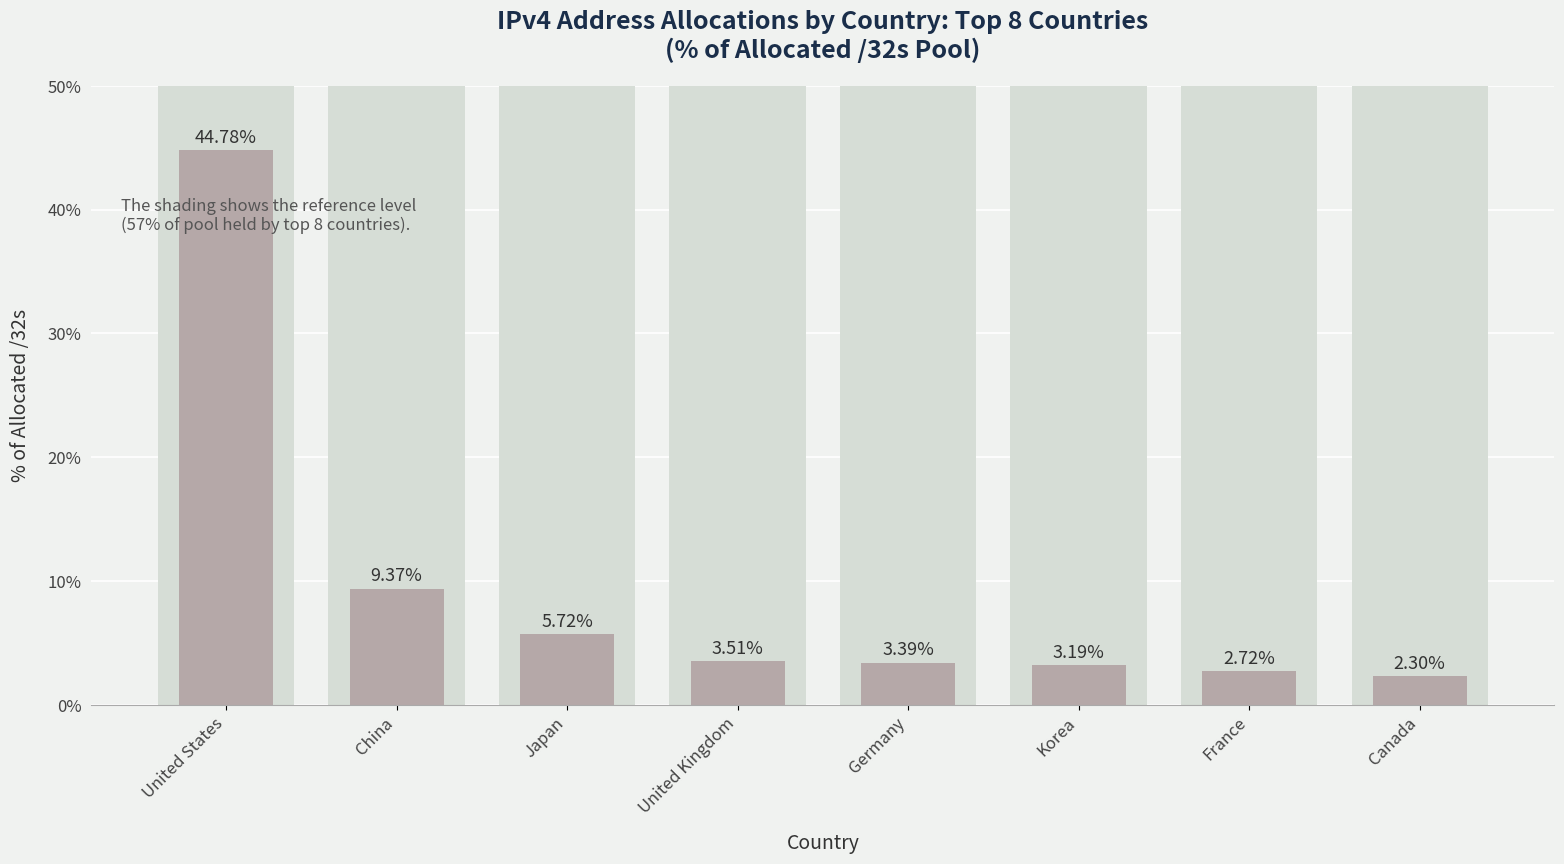

Are the bars horizontal?

No